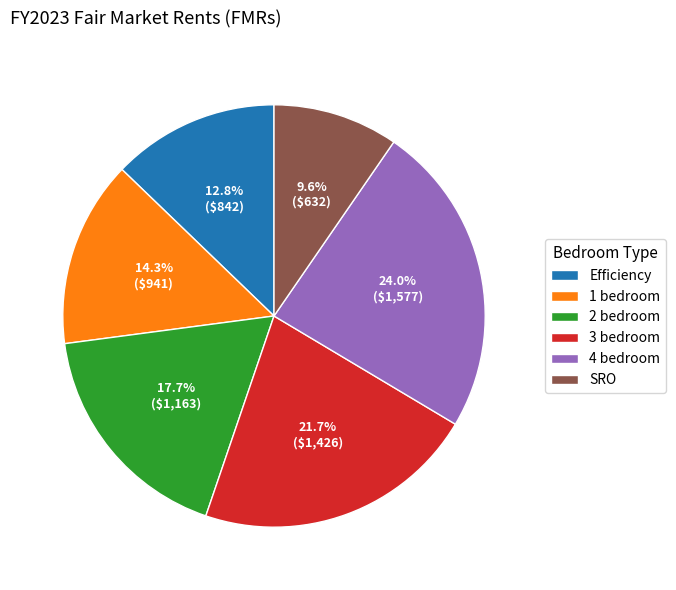

Count the number of slices in the pie.

6